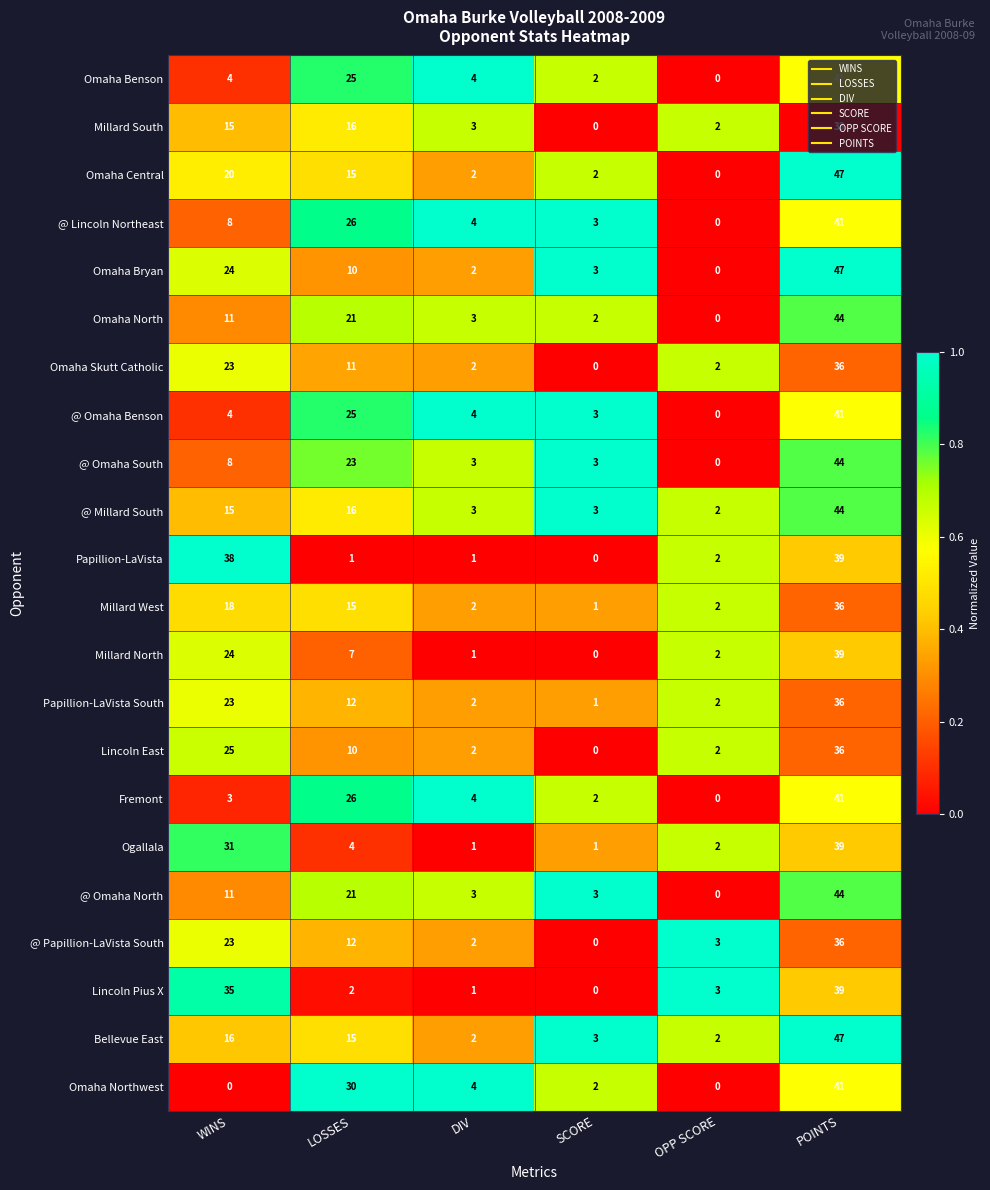

What is the difference between the Bellevue East values at OPP SCORE and POINTS?

45